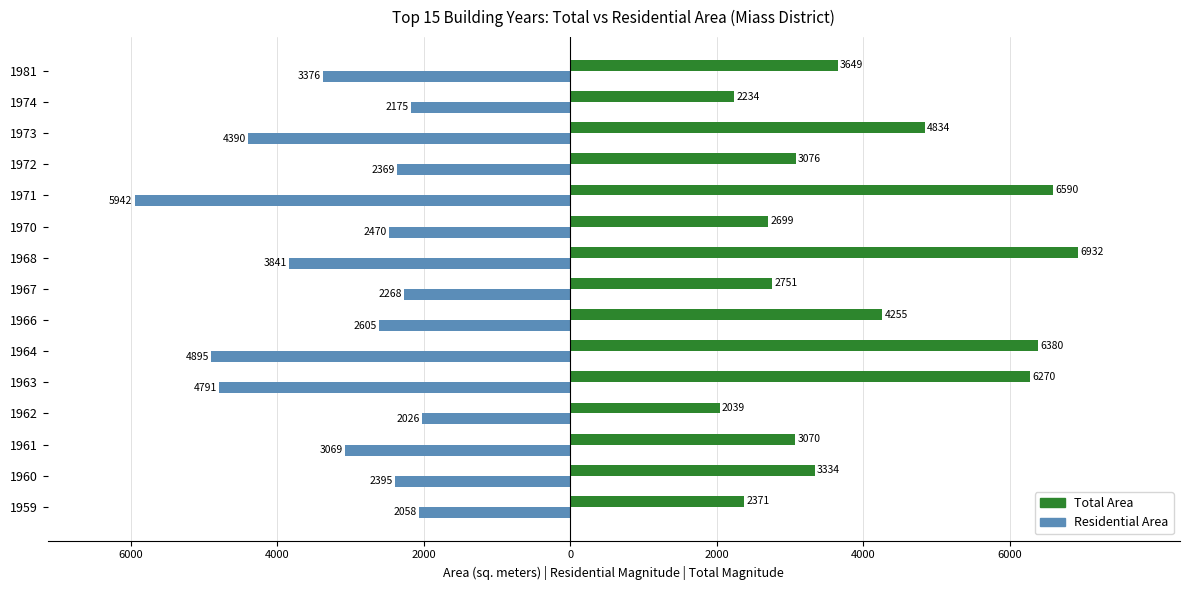

What are all the series names shown in the legend?

Total Area, Residential Area